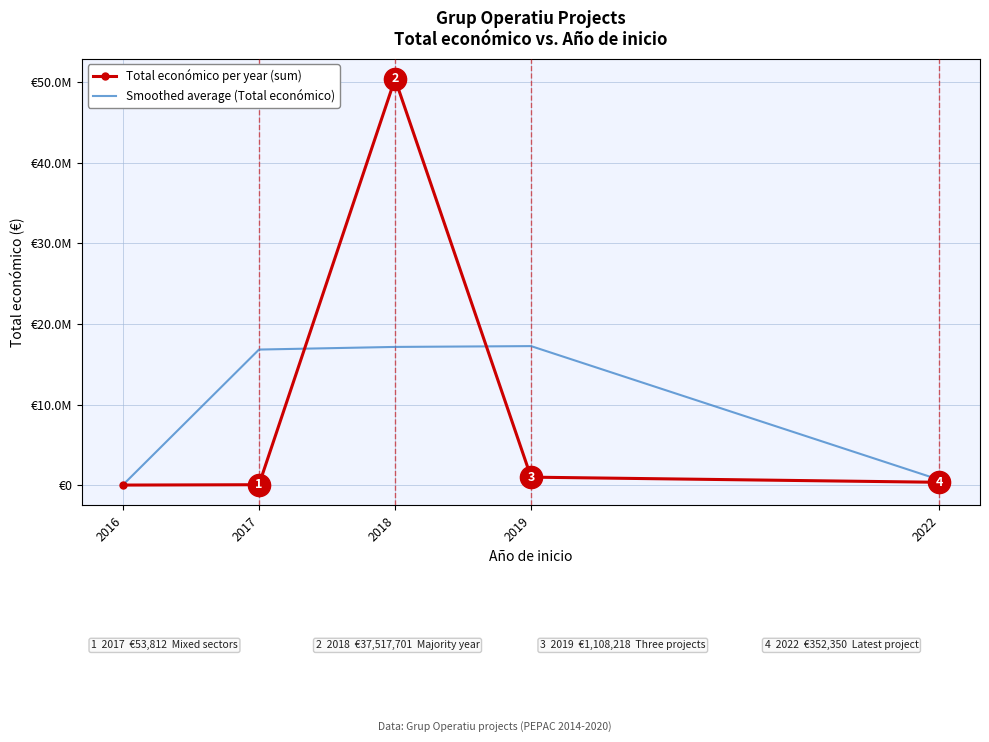

Is it true that Total económico per year (sum) equals 50395489.0 at 2018?

True